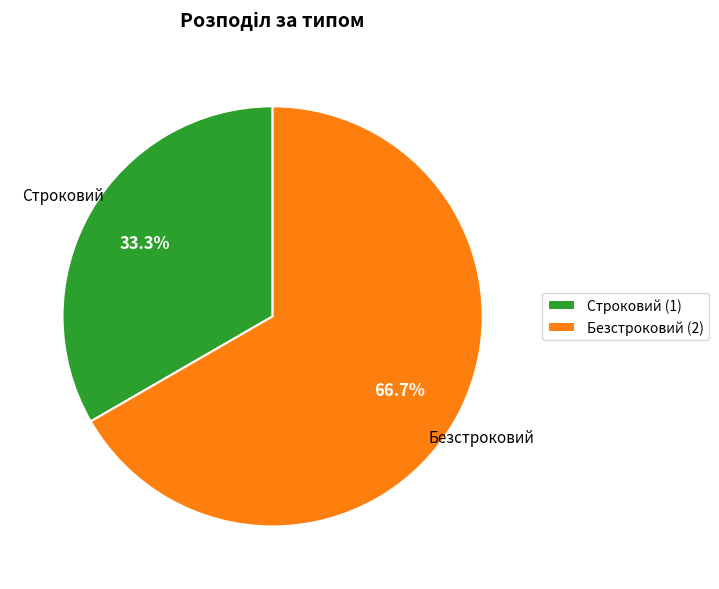

What percentage is the Безстроковий slice, to the nearest percent?

67%